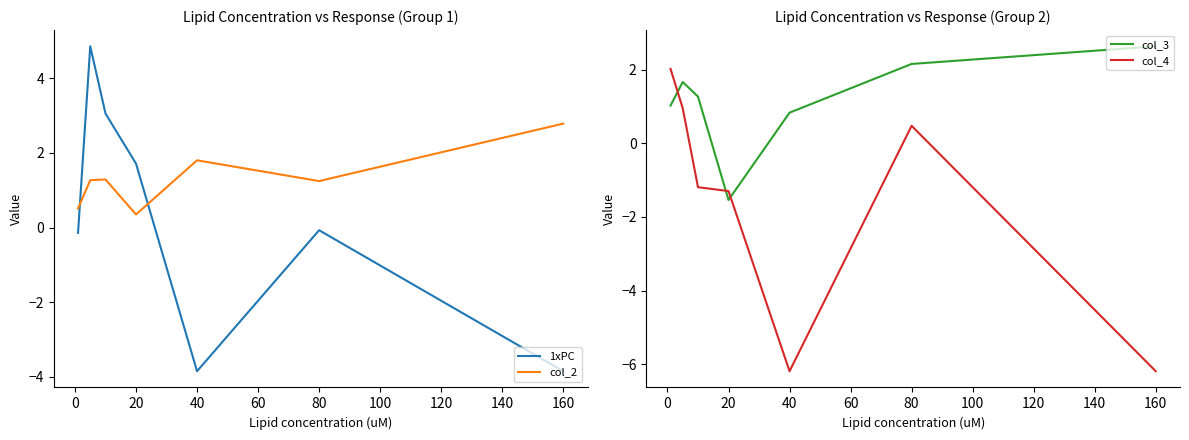

The value of 1xPC at 160 is -3.8. True or false?

True